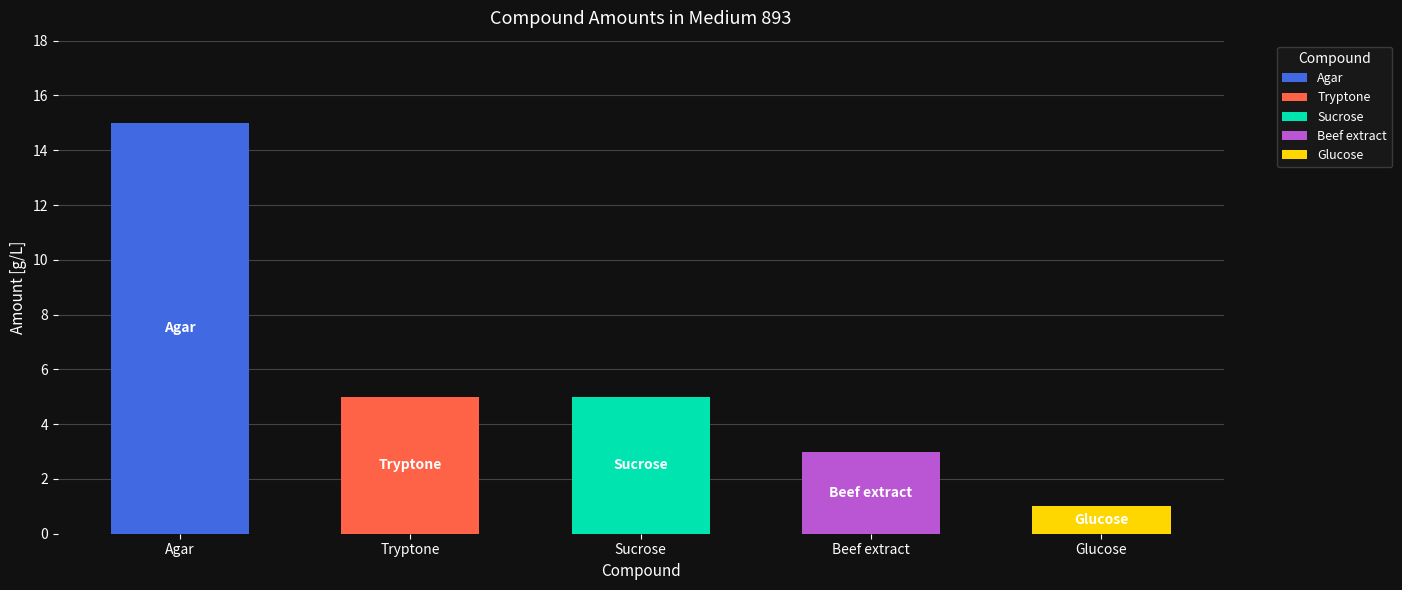

How many data points does each series have?

5